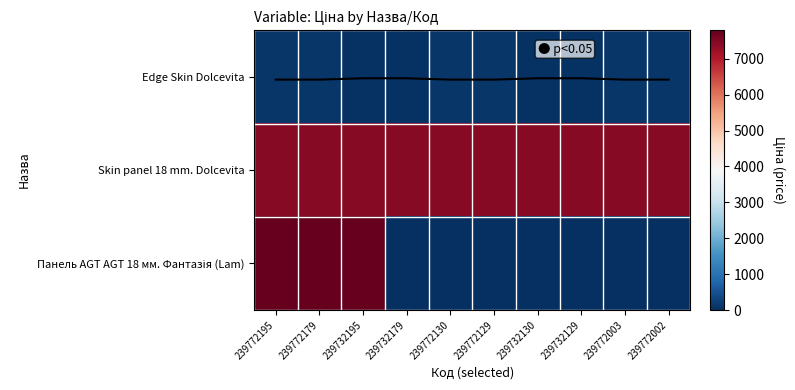

What is the difference between the Edge Skin Dolcevita values at 239772003 and 239732195?

55.8